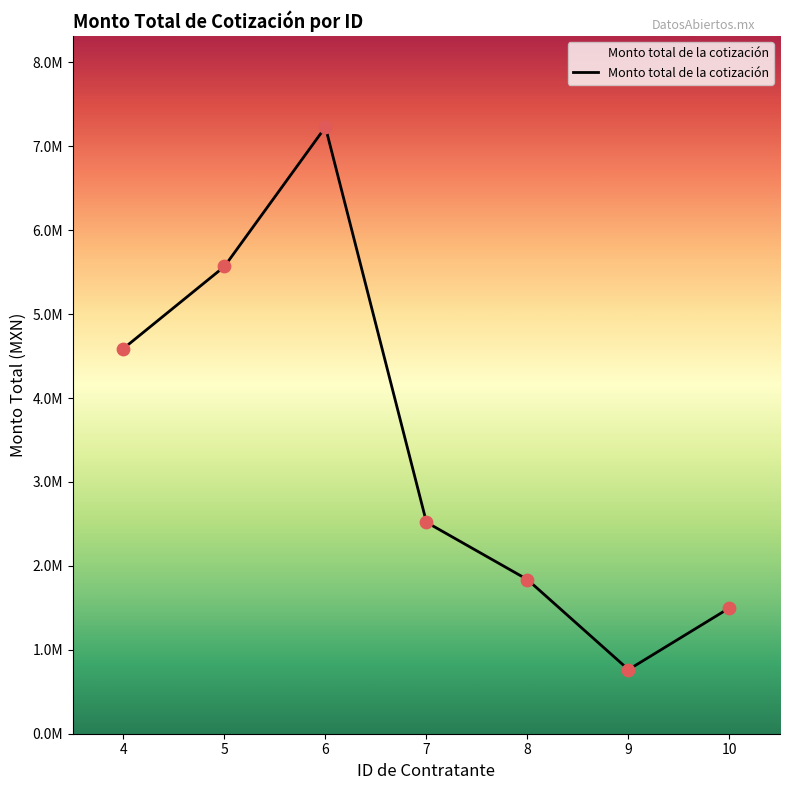

What is the change in value from 7 to 10?

-1020640.6